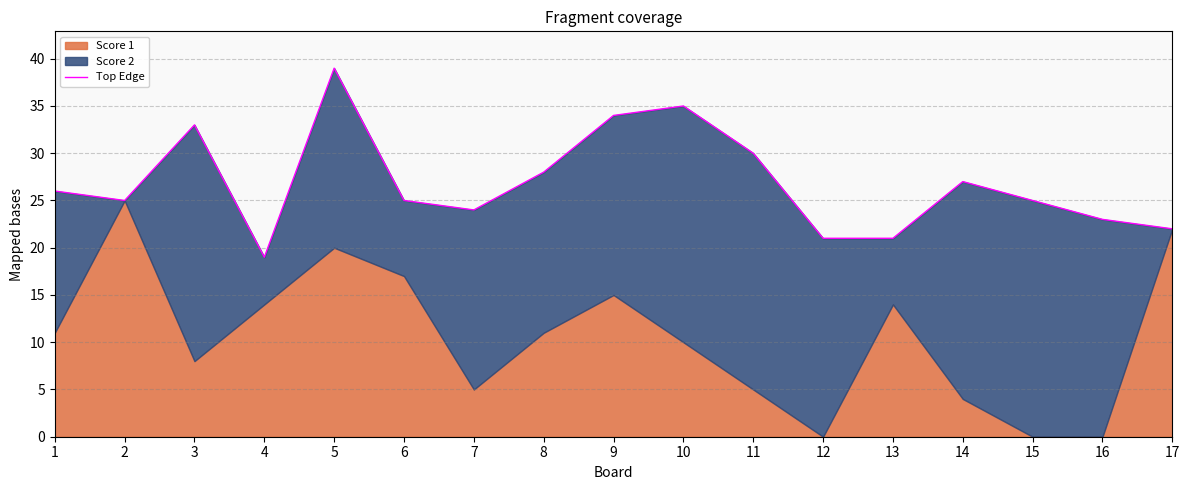

True or false: the data shows 21 at 13.

True